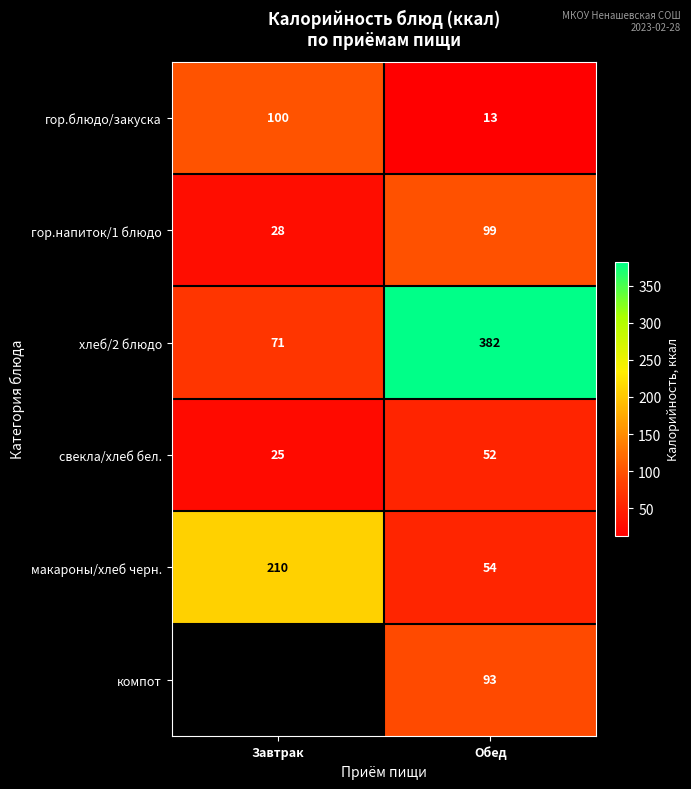

What is the average value of the свекла/хлеб бел. series?

38.5